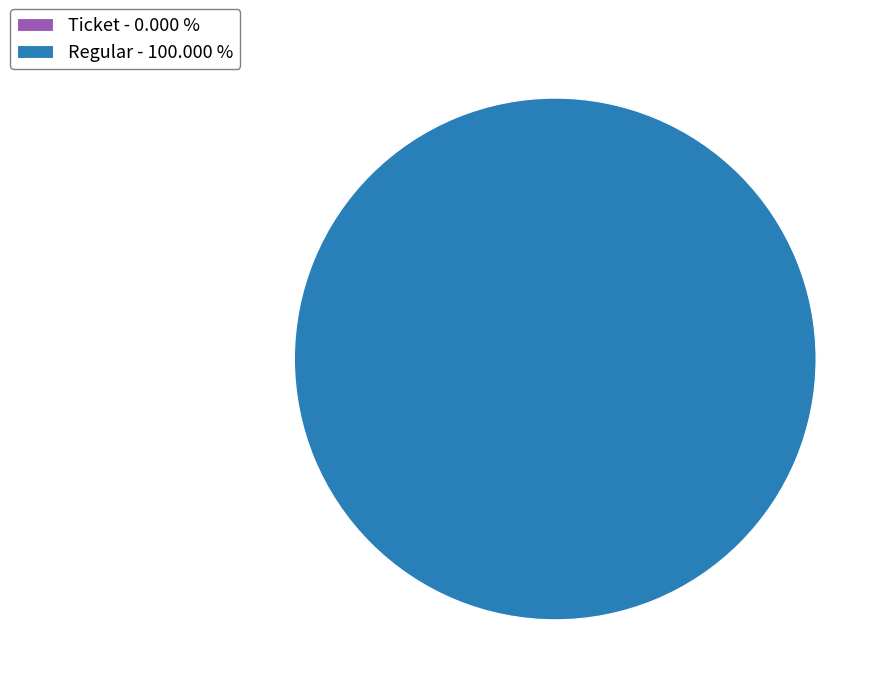

To the nearest percent, what is the difference between the Regular (io_index=24) and Ticket (io_index=0) slice percentages?

100%